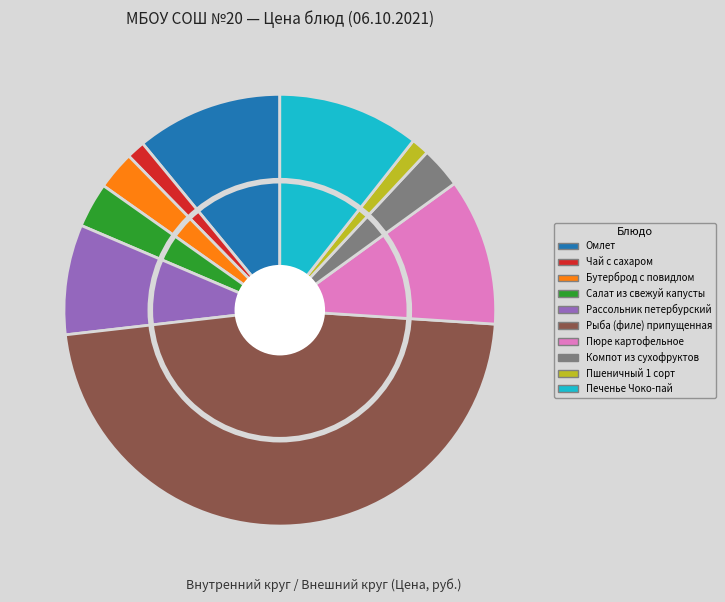

Combined, what portion of the pie is Пюре картофельное and Рассольник петербурский?

19.3%